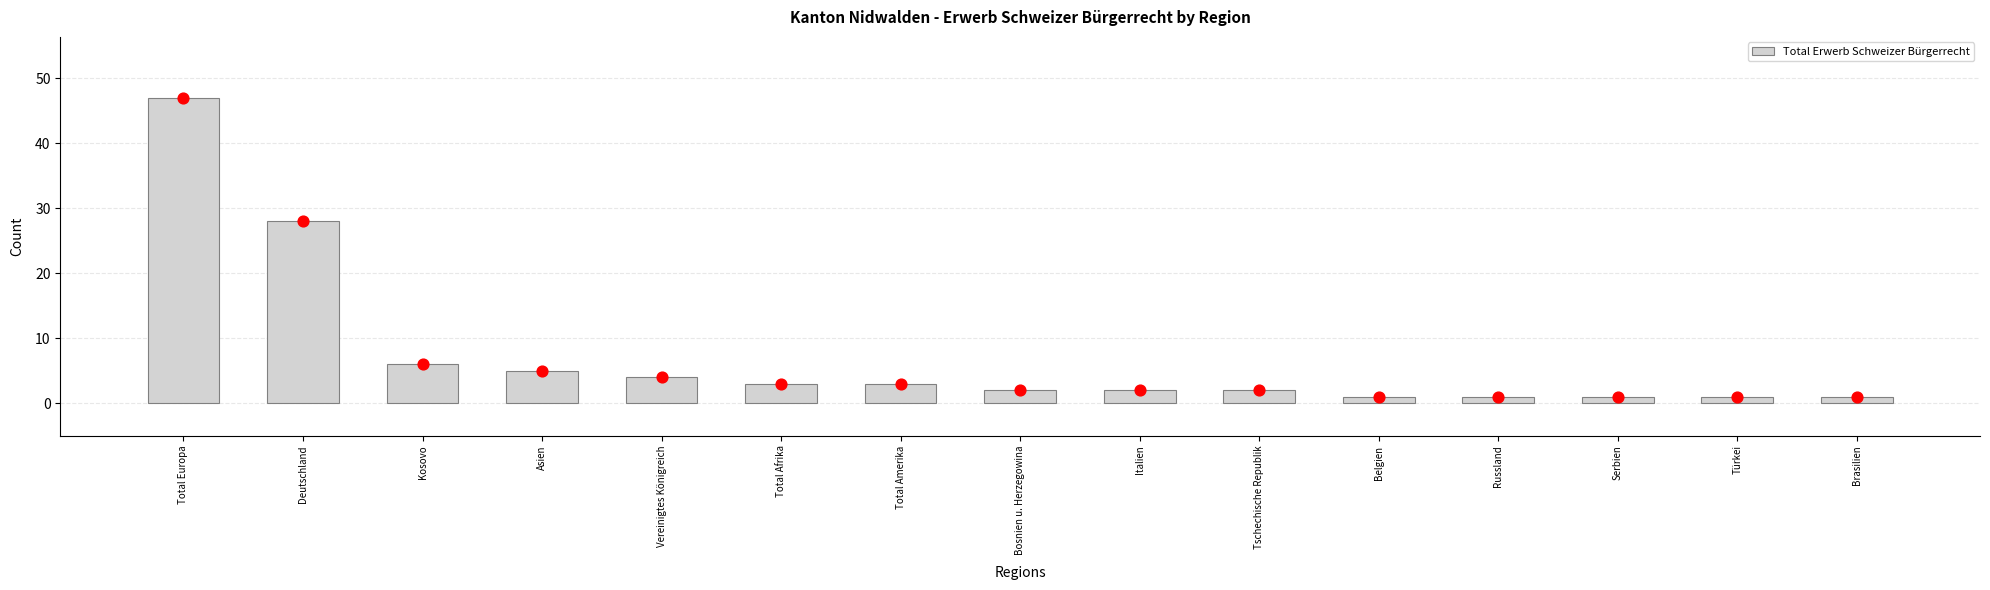

Approximately how many times larger is the value at Türkei compared to Kosovo?

0.2